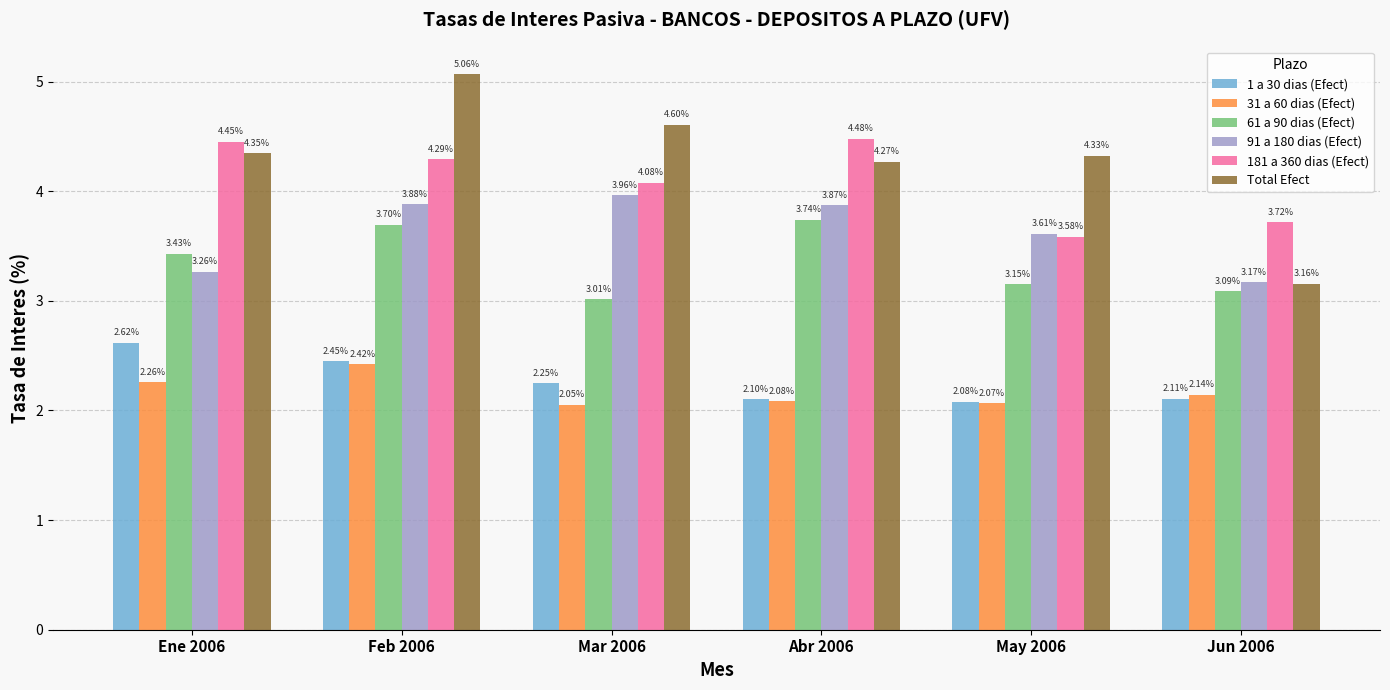

What position from the right is Ene 2006?

6